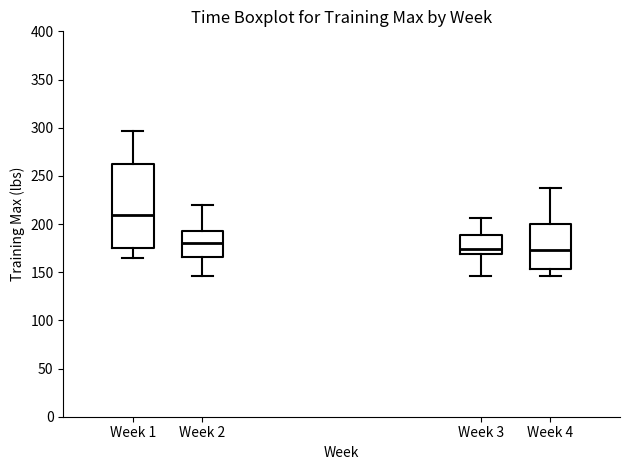

Where is the lower edge of the box for Week 2 on the y-axis? The values are not printed on the chart, so give them approximately, as read against the axis.

165